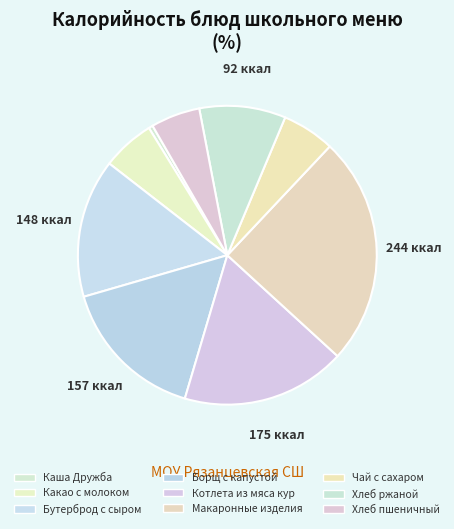

Is the sum of Каша Дружба and Хлеб пшеничный greater than half?

No